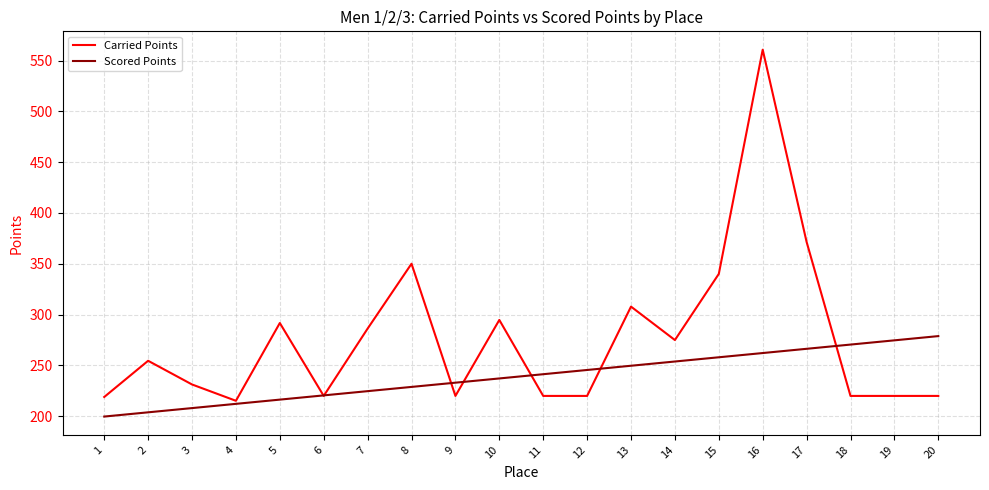

True or false: Carried Points has more than 1 points higher than both neighbors.

True